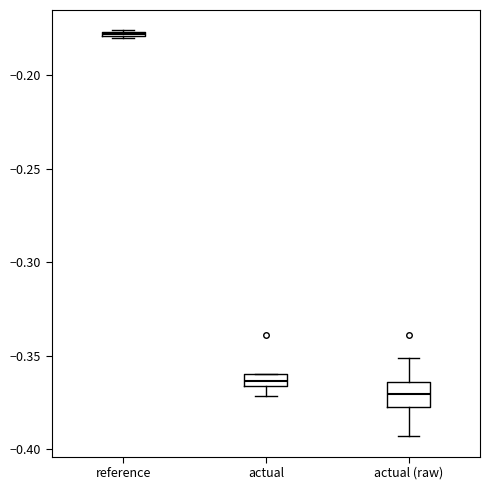

Which box is the tallest, from its lower edge to its upper edge?

actual (raw)